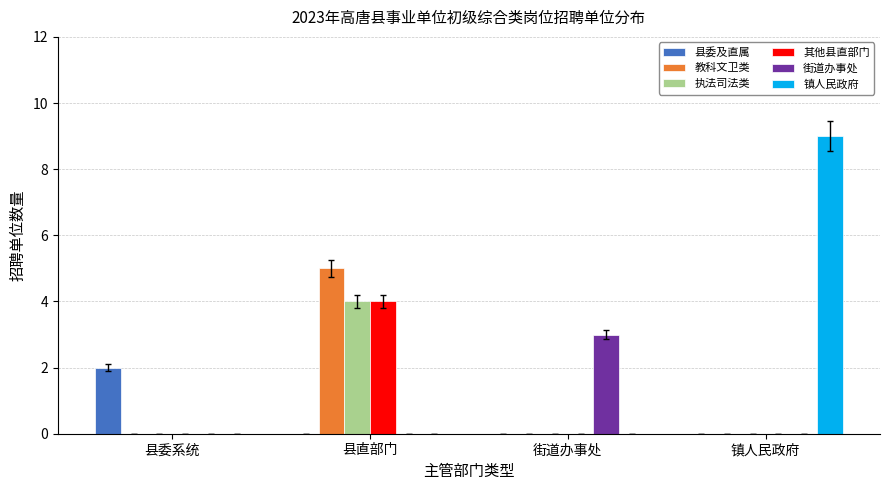

True or false: 镇人民政府 has a value of 3 at 街道办事处.

False